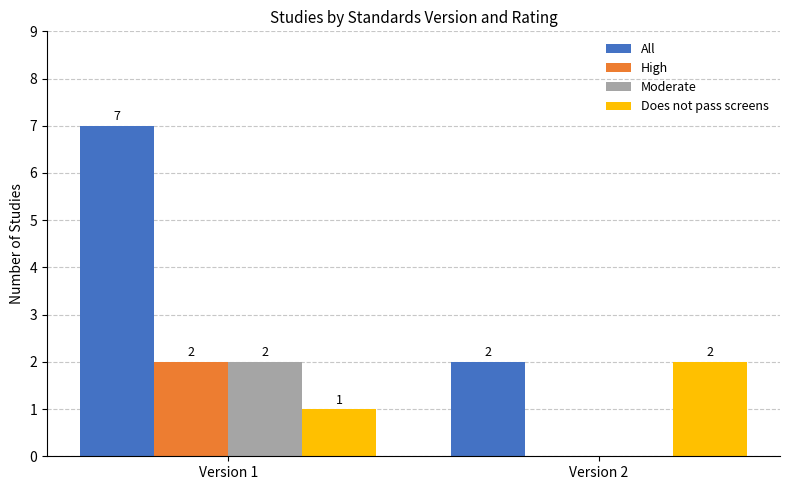

Between Version 1 and Version 2, which series saw the biggest shift?

All